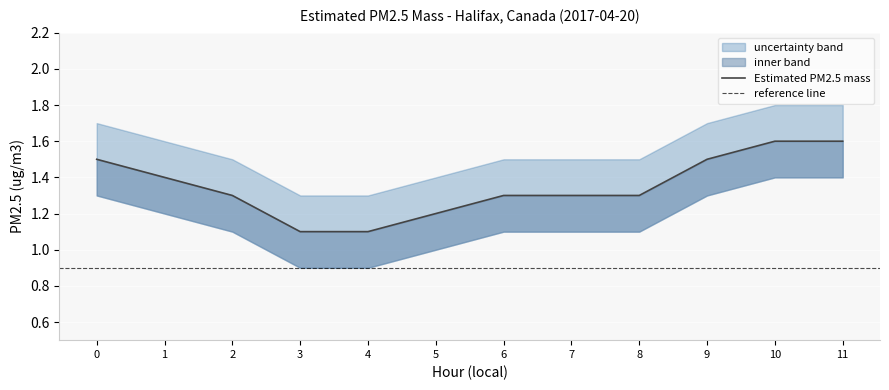

At which category is the sum across all series the highest?

10